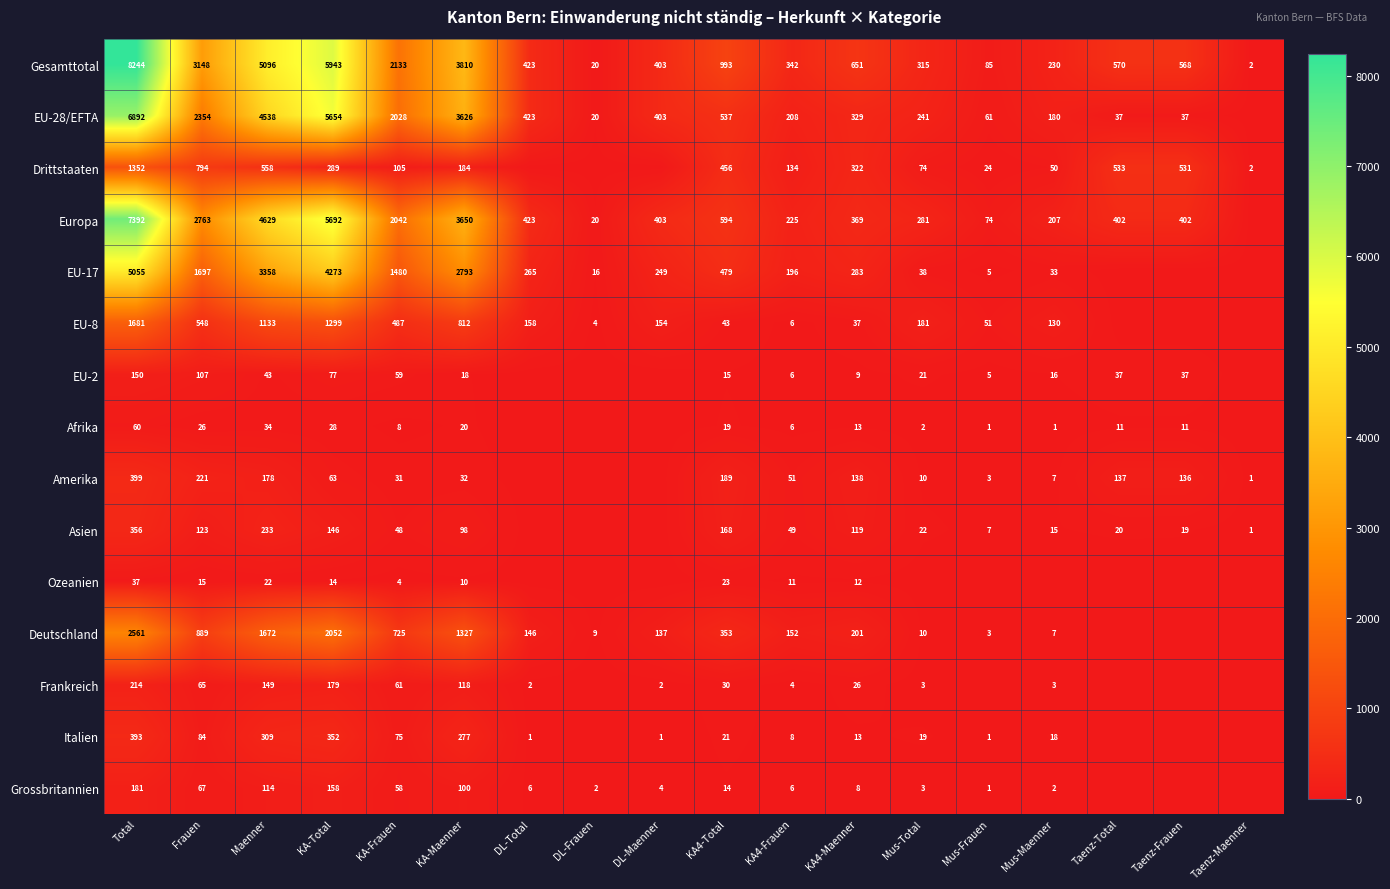

What is the difference between the Amerika values at KA4-Frauen and Taenz-Frauen?

85